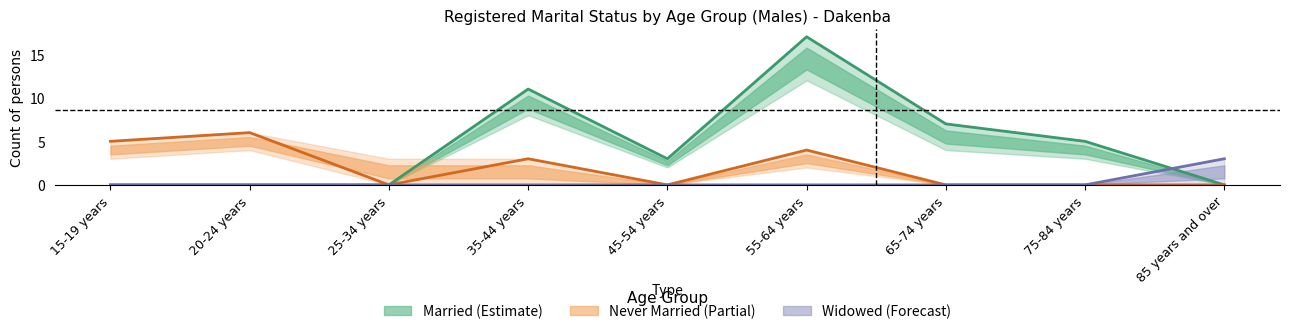

What is the sum of all Widowed values?

3